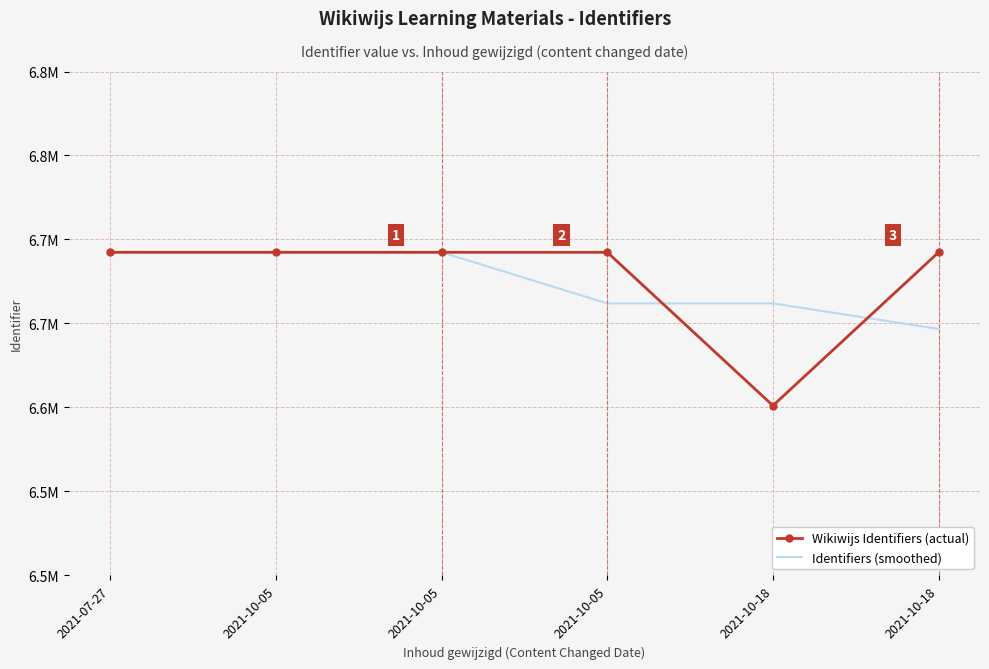

Between 2021-10-05 and 2021-10-18, which series saw the biggest shift?

Wikiwijs Identifiers (actual)